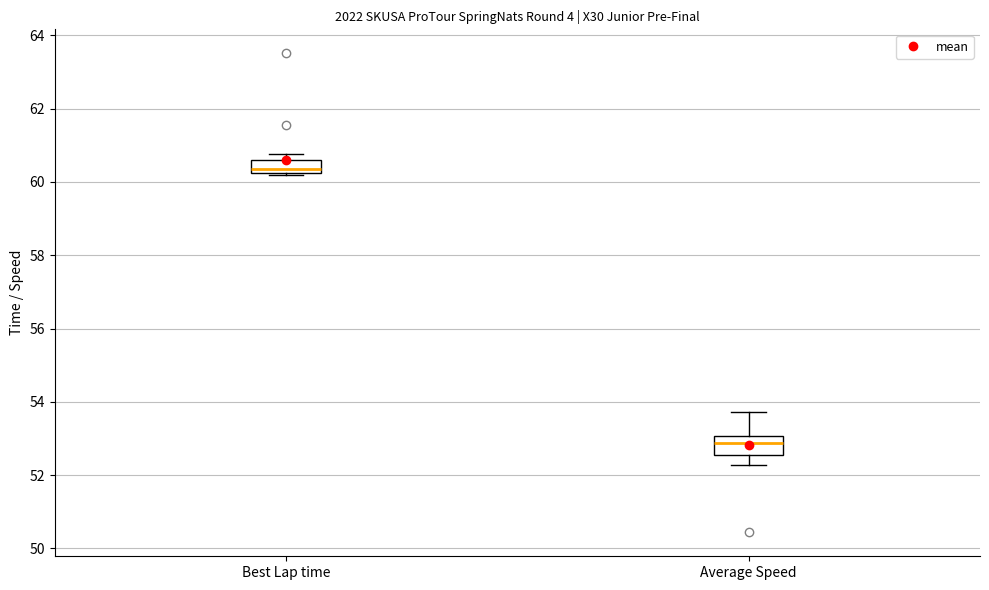

Which box's median line is the highest?

Best Lap time